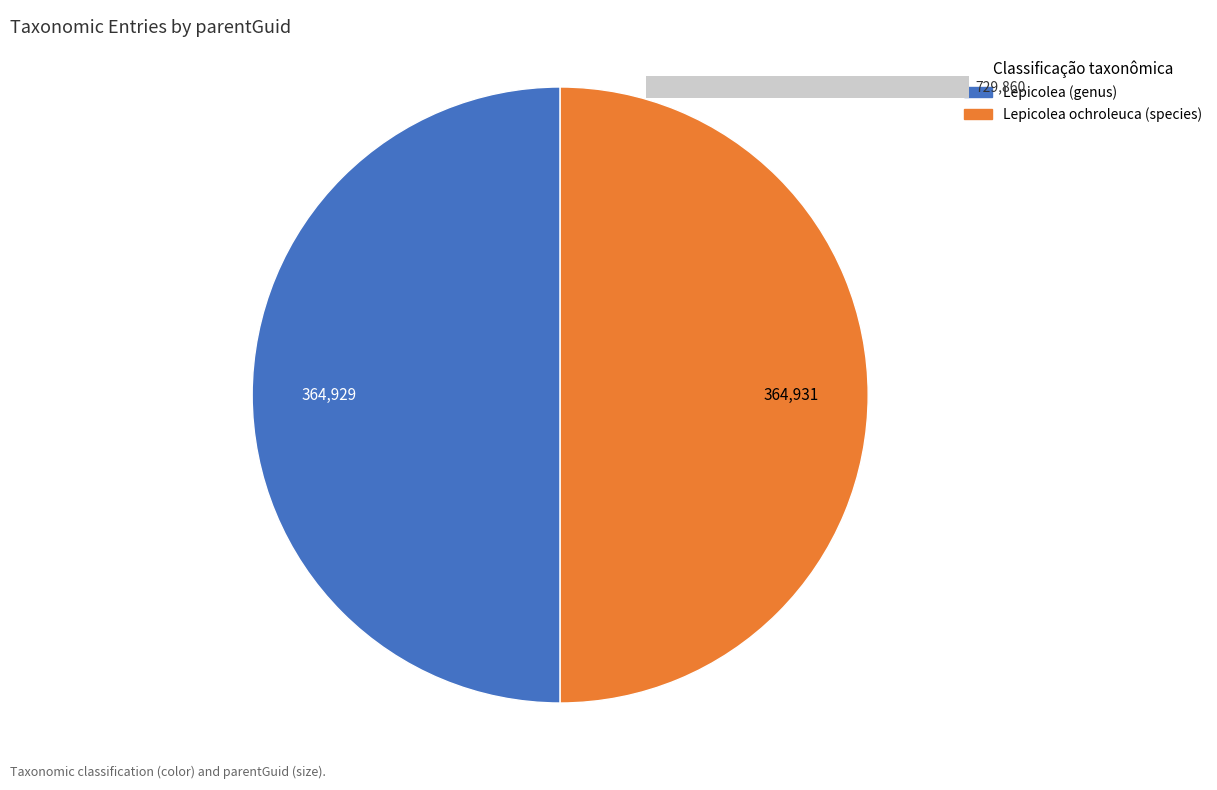

Between Lepicolea ochroleuca (species) - parentGuid: 364931 and Lepicolea (genus) - parentGuid: 364929, which is larger?

Lepicolea ochroleuca (species) - parentGuid: 364931